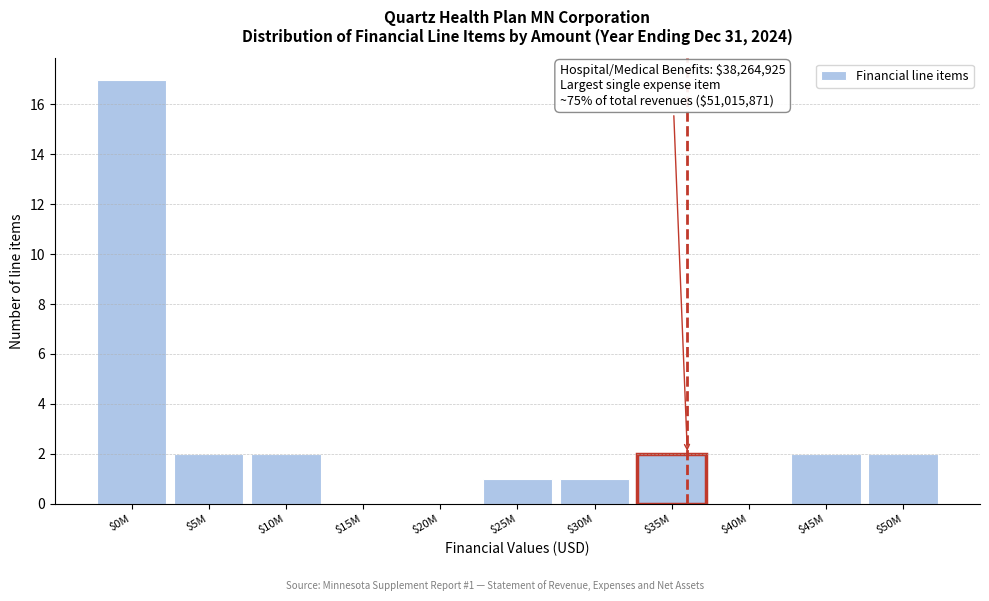

What is the greatest value displayed?

17